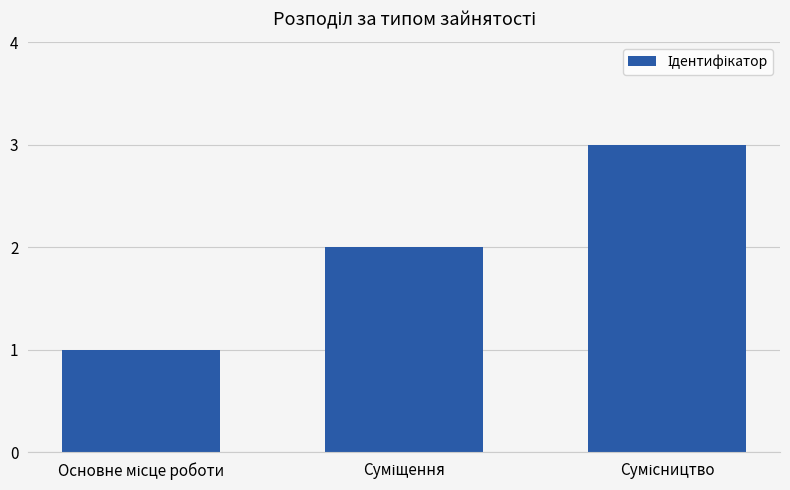

What is the sum of all values?

6